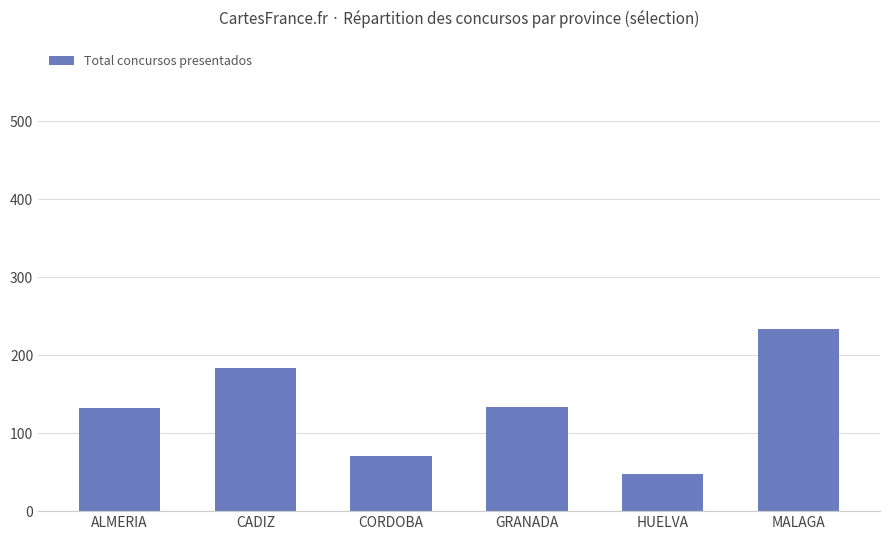

Count the number of data series in this chart.

1